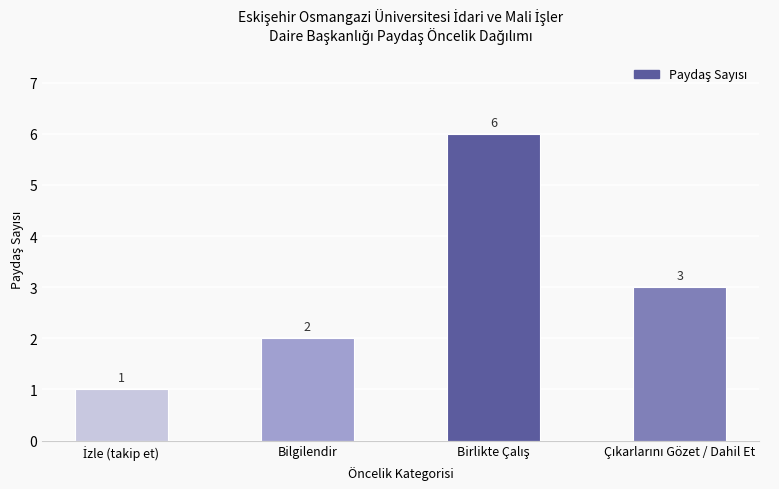

Count the values in the range 2 to 6.

3